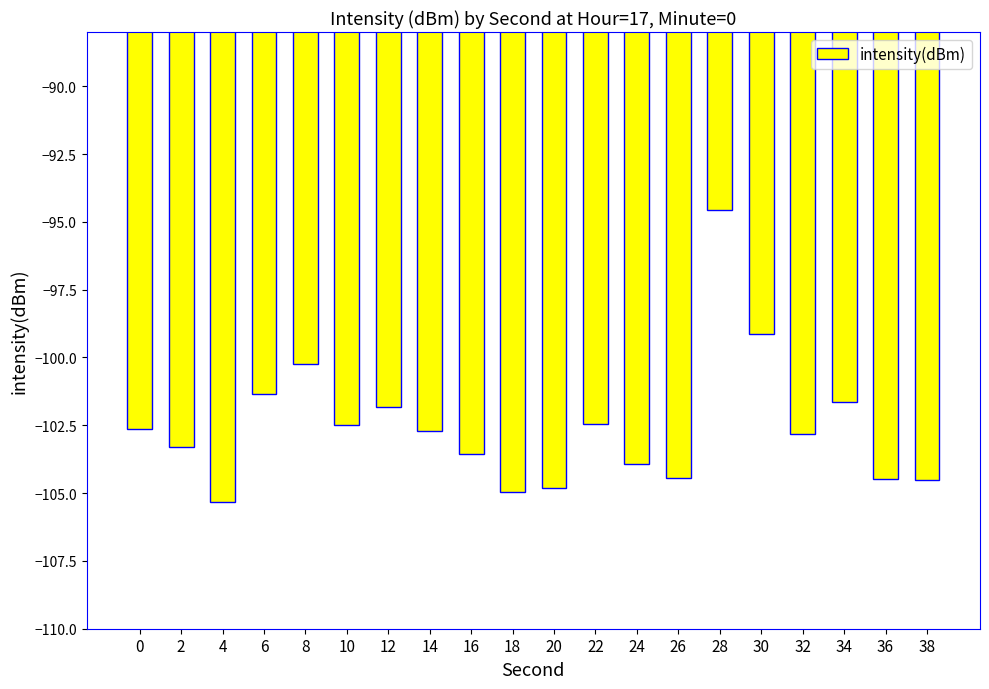

What value does the data have at 6?

-101.3